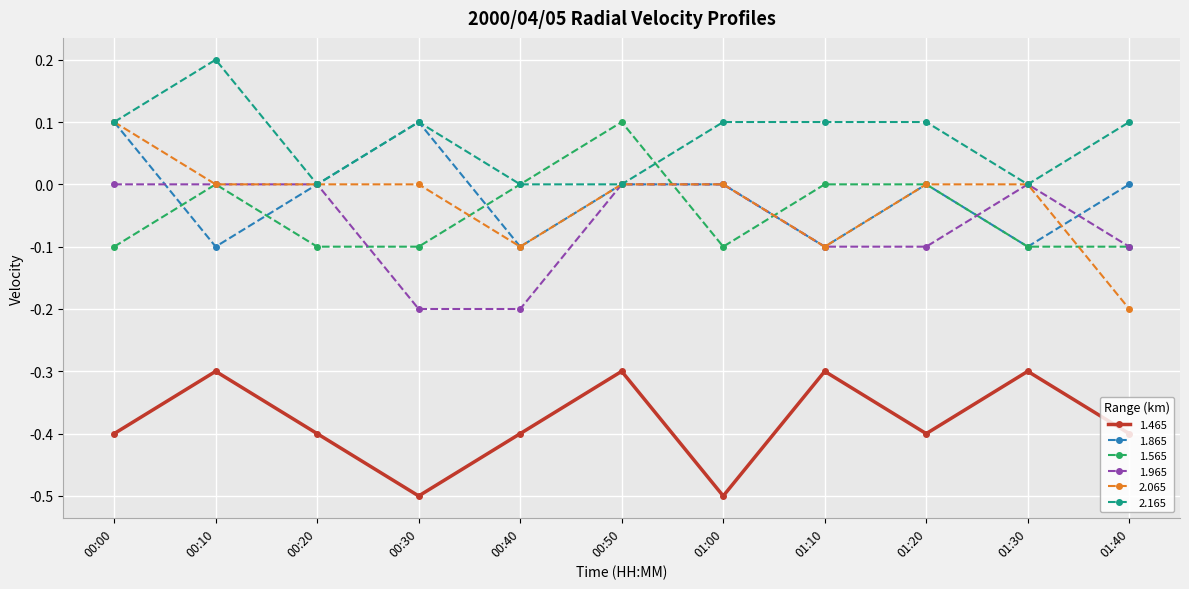

How many series are shown in this chart?

6